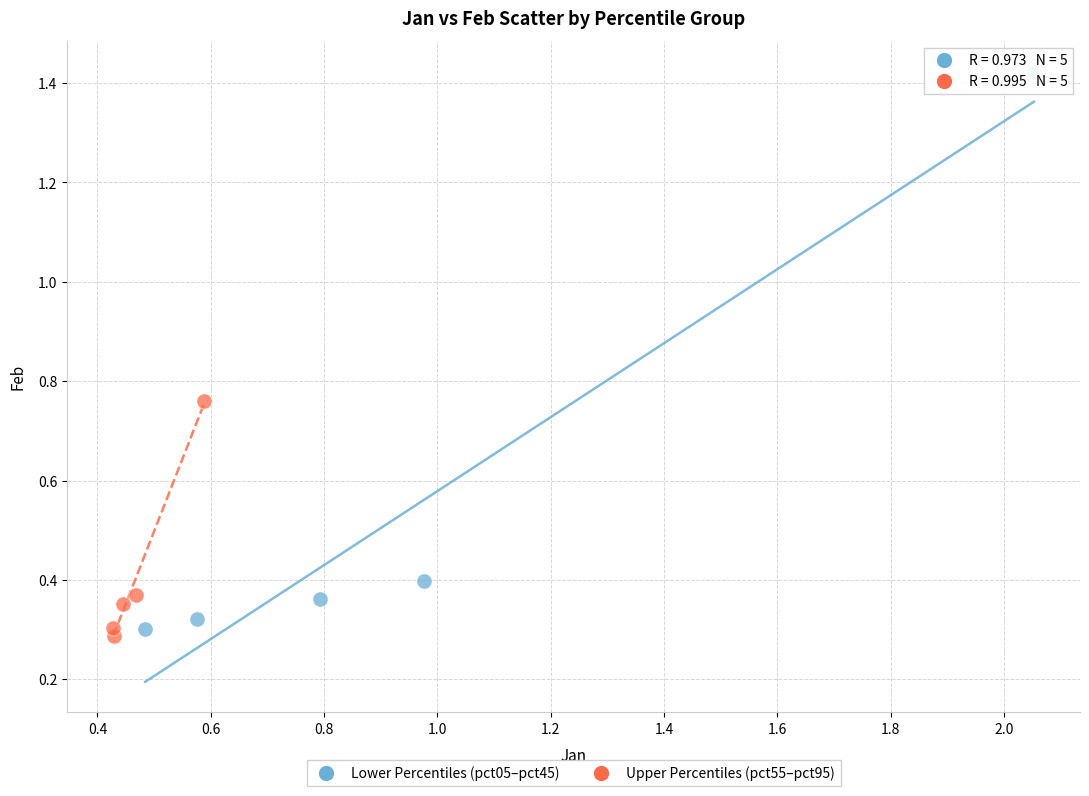

Which series has the largest Y range (max minus min)?

Lower Percentiles (pct05–pct45)